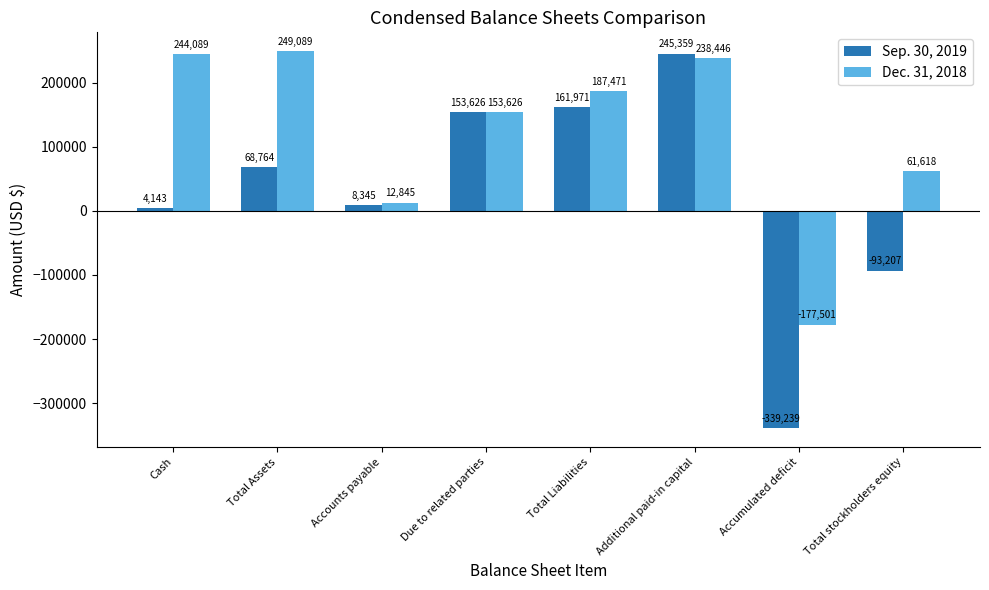

Reading left to right, extract all data points from this chart.

Sep. 30, 2019: 4143	68764	8345	153626	161971	245359	-339239	-93207
Dec. 31, 2018: 244089	249089	12845	153626	187471	238446	-177501	61618